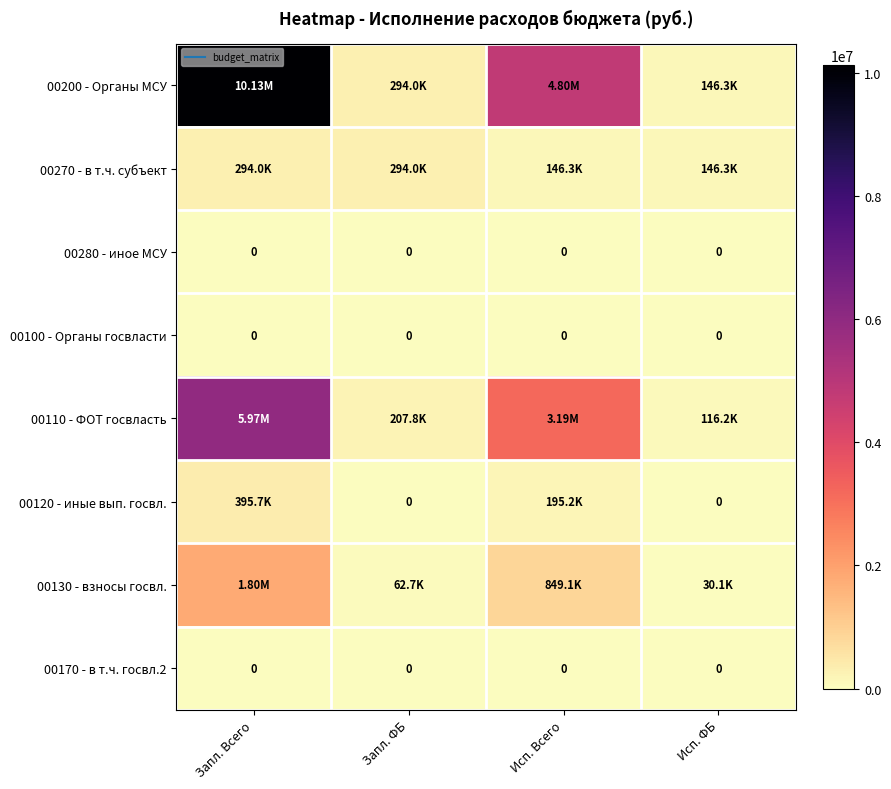

What is the average value of the 00120 - иные вып. госвл. series?

147721.2